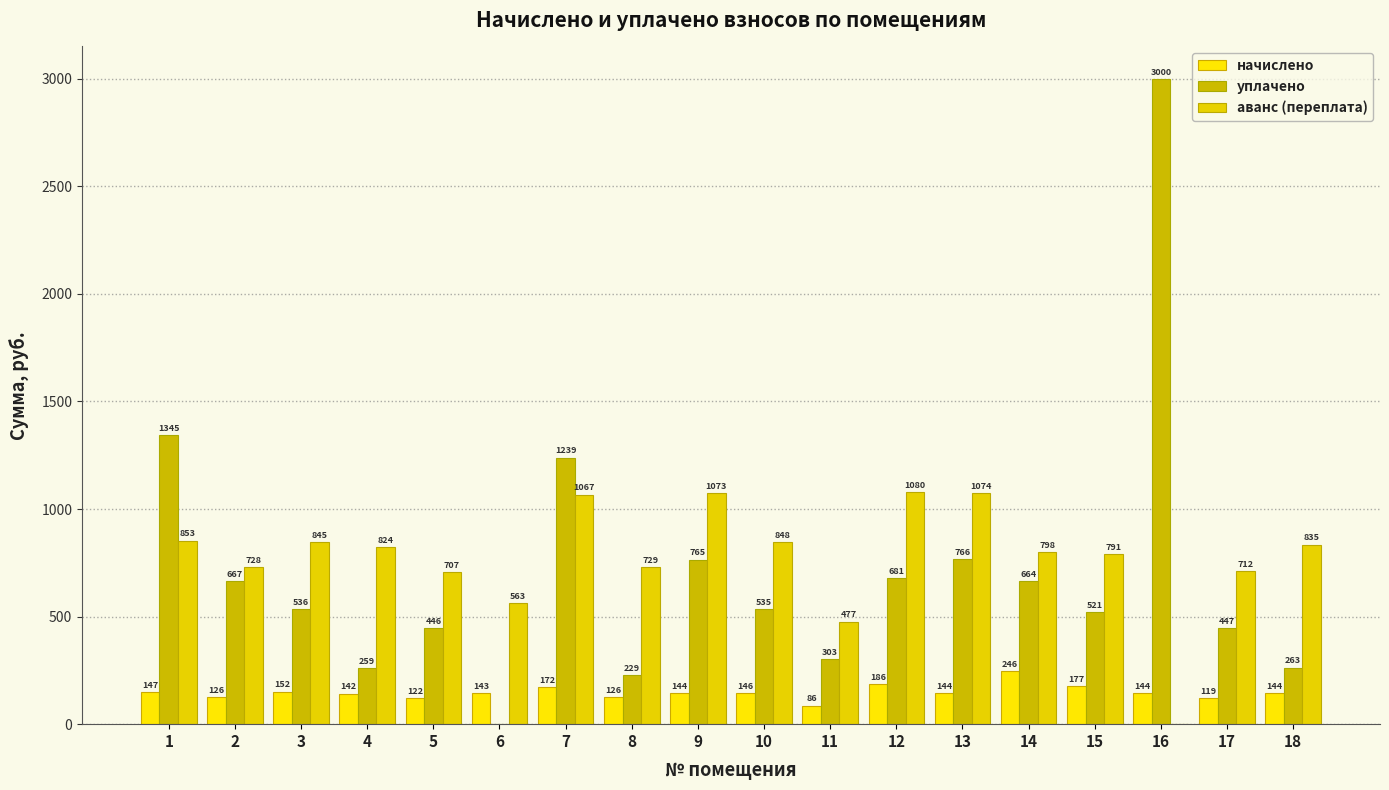

Which category has the highest value across all series?

16